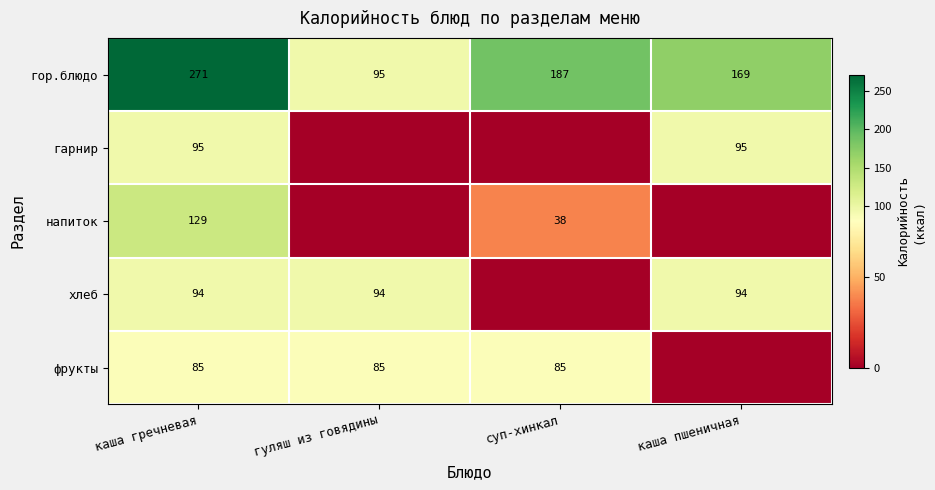

Between каша пшеничная and гуляш из говядины, which is larger?

каша пшеничная